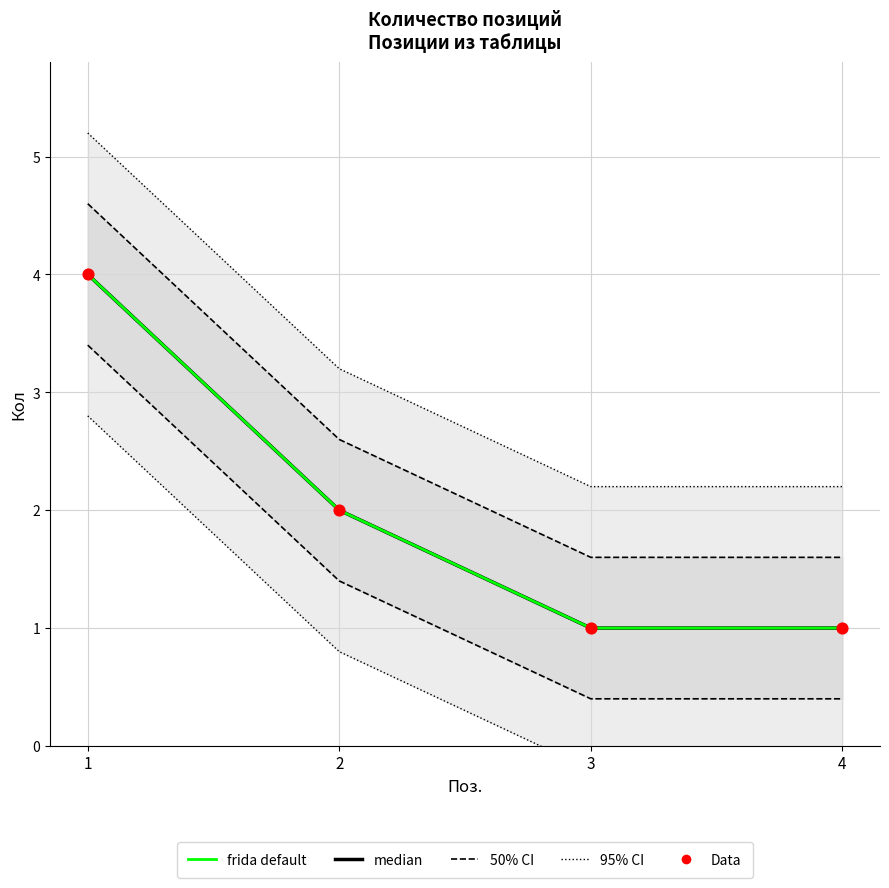

At which category is the sum across all series the highest?

1